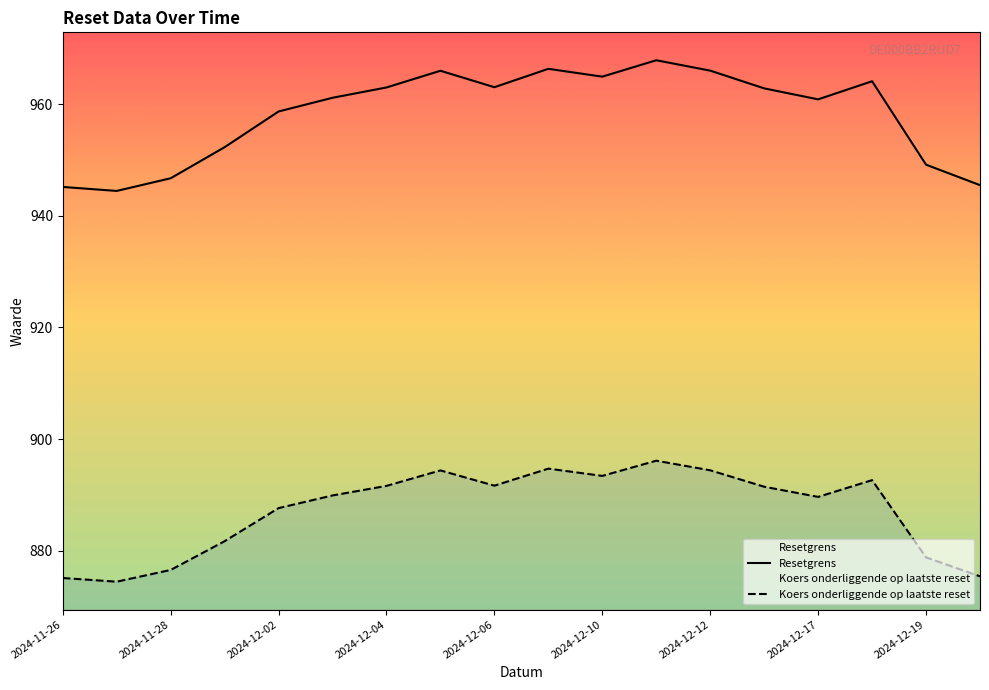

List the series in order of their peak value, lowest first.

Koers onderliggende op laatste reset, Resetgrens